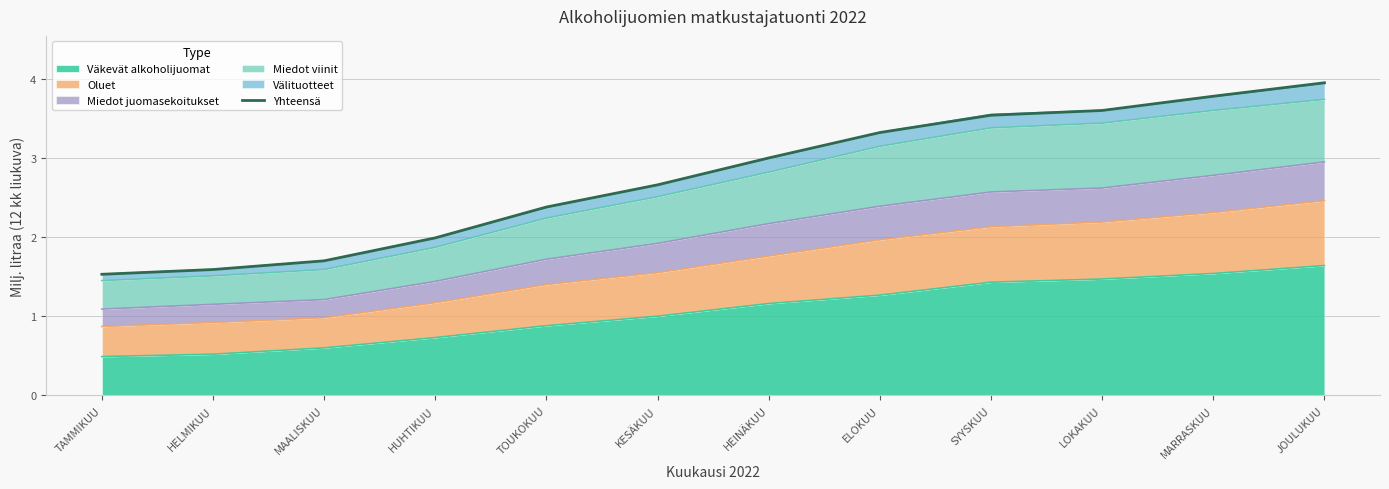

How many values are between 1 and 3?

7